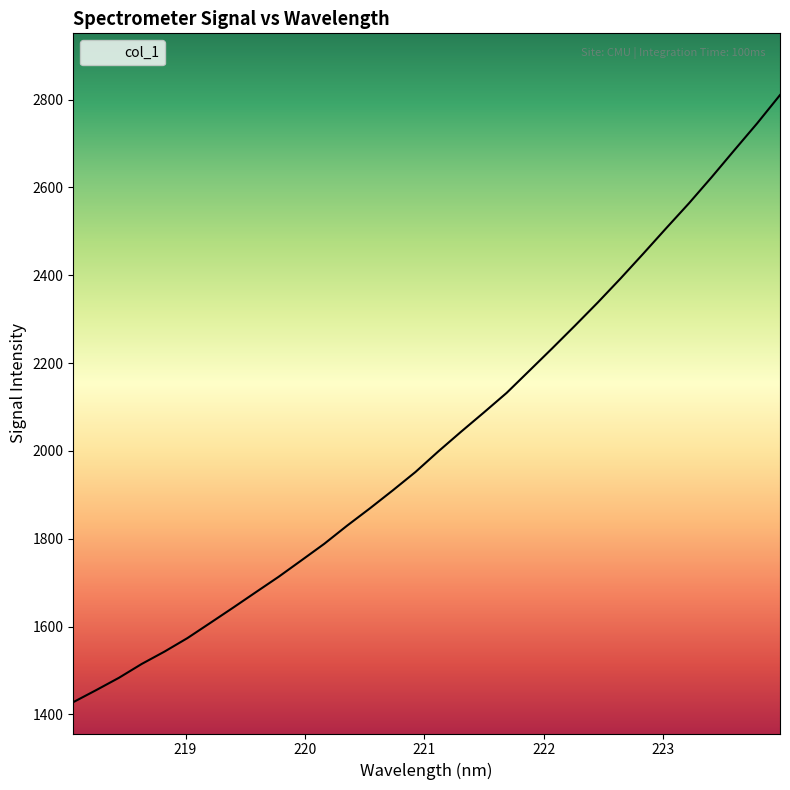

What is the smallest value displayed?

1427.8